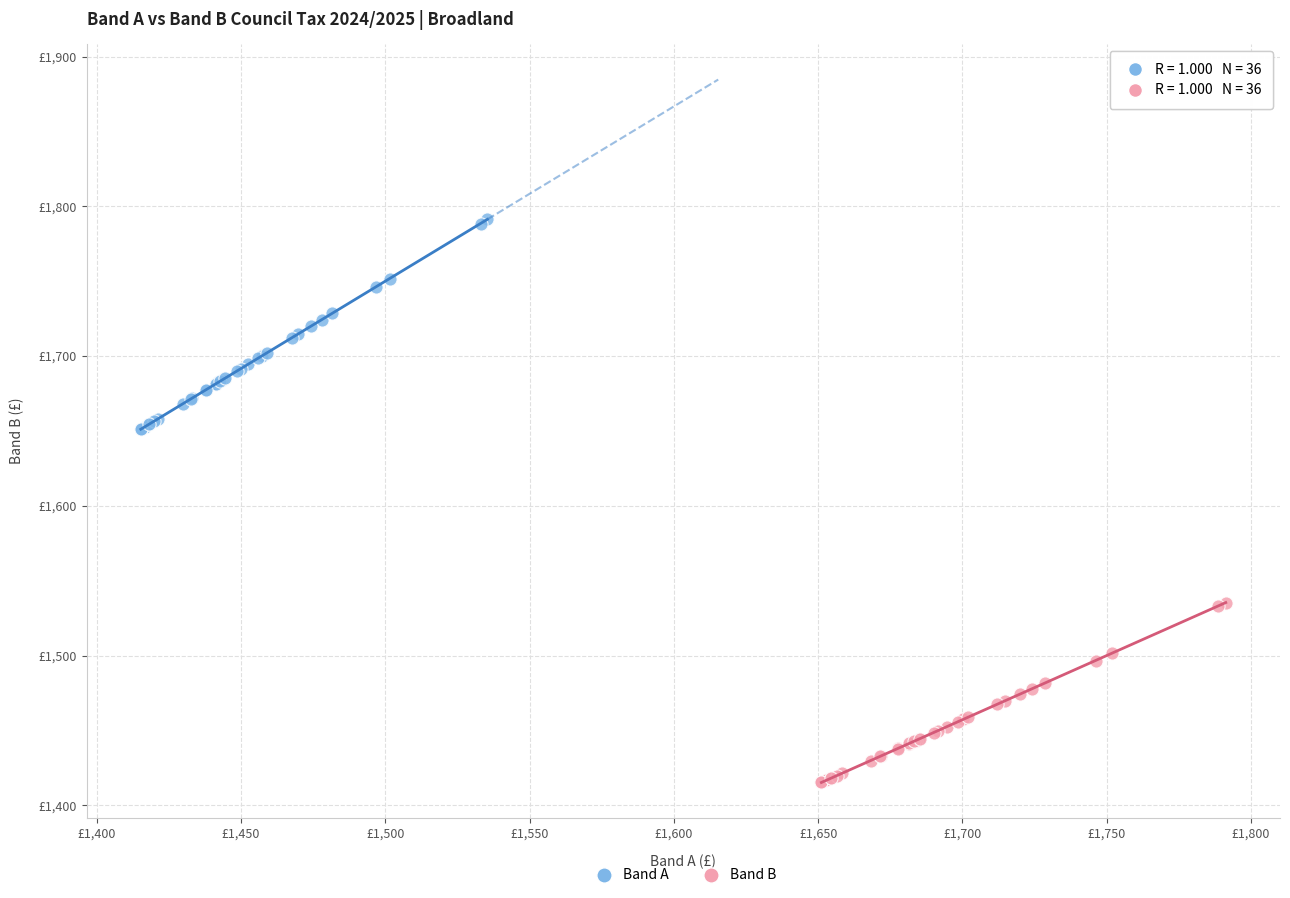

What are all the series names shown in the legend?

Band A, Band B